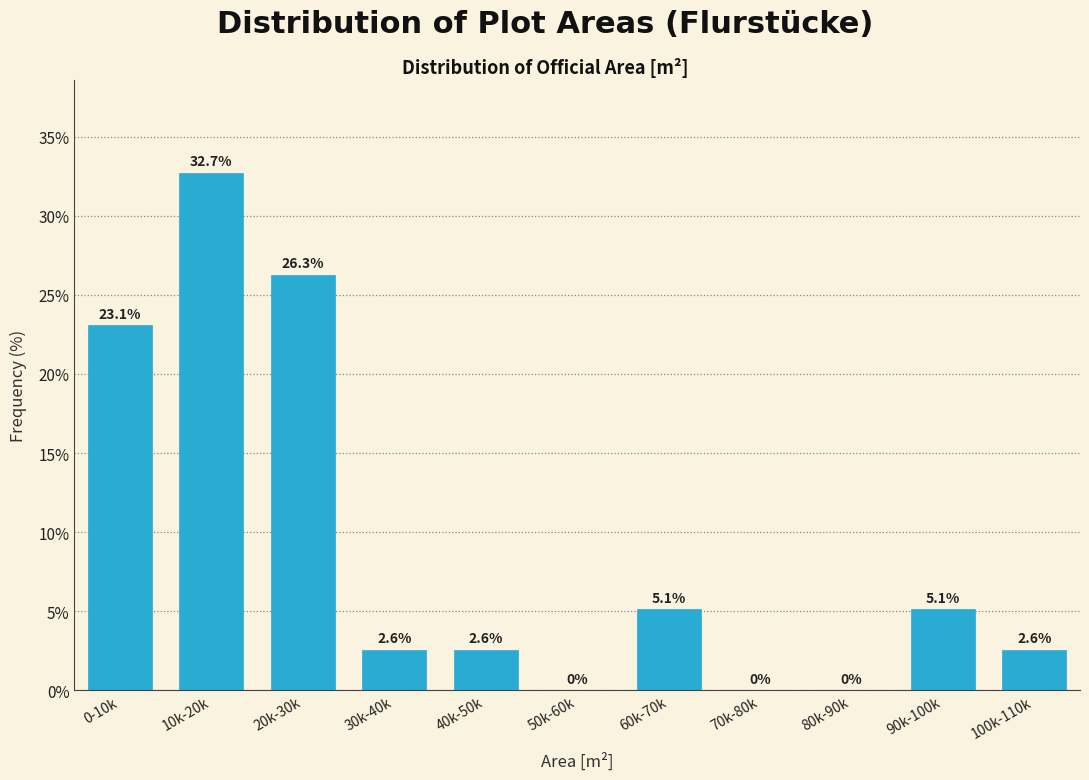

Reading left to right, list all the values displayed in this chart.

0-10k=23.1	10k-20k=32.7	20k-30k=26.3	30k-40k=2.6	40k-50k=2.6	50k-60k=0.0	60k-70k=5.1	70k-80k=0.0	80k-90k=0.0	90k-100k=5.1	100k-110k=2.6